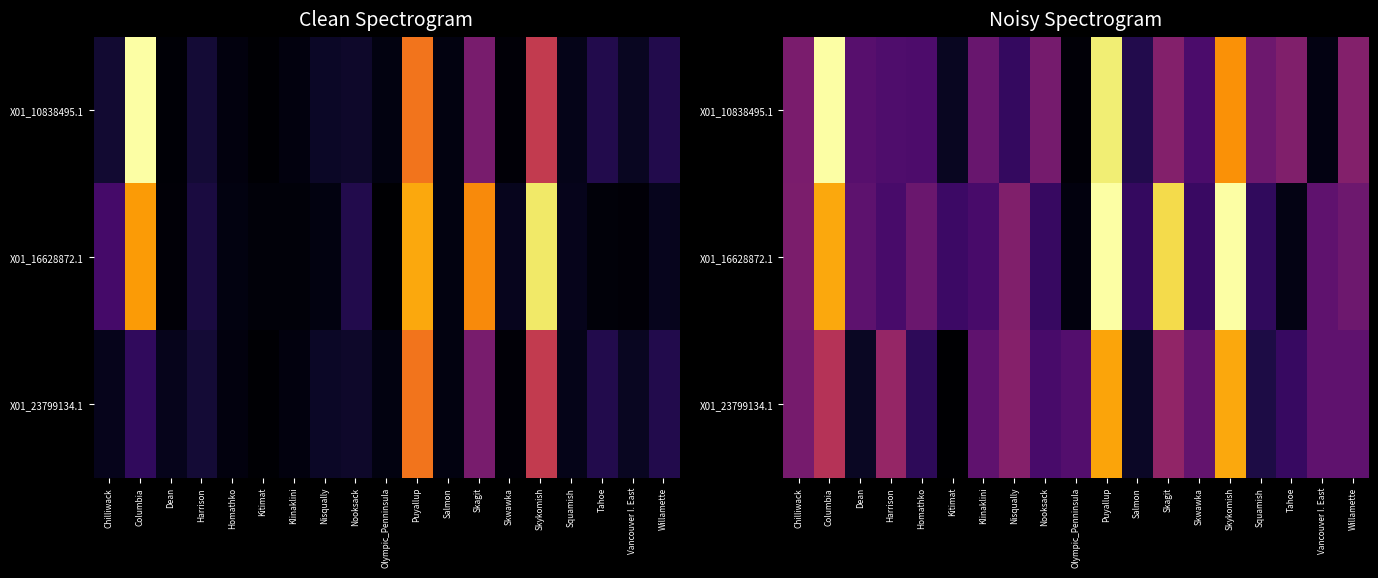

Is the value of X01_16628872.1 at Skwawka greater than the value of X01_23799134.1 at Vancouver I. East?

No